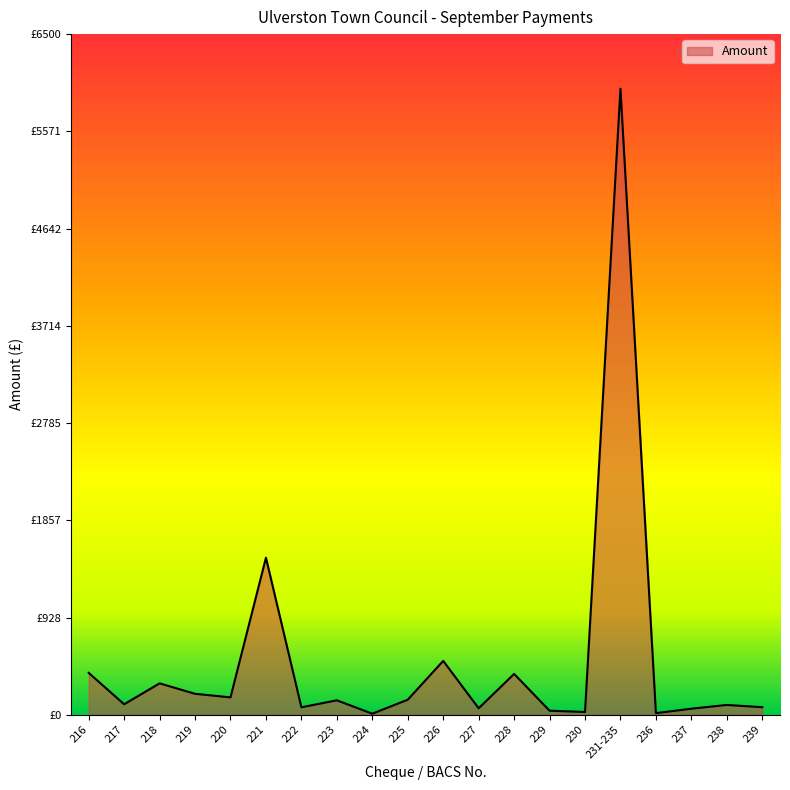

What is the smallest value displayed?

10.0